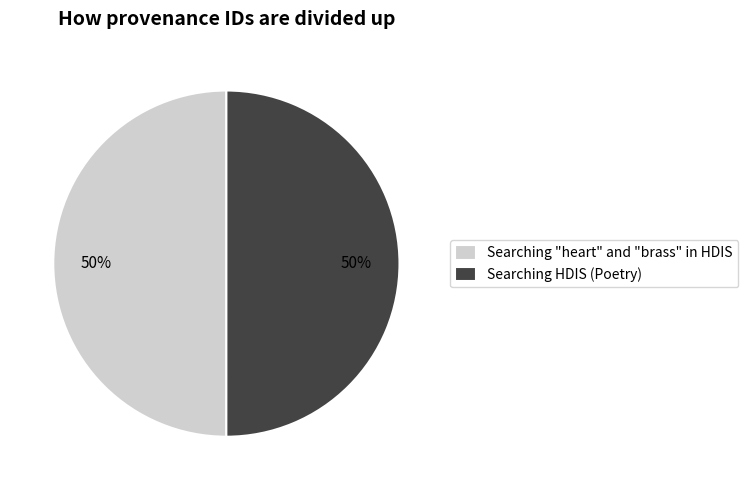

What is the ratio of the value at Searching HDIS (Poetry) to the value at Searching "heart" and "brass" in HDIS?

1.0